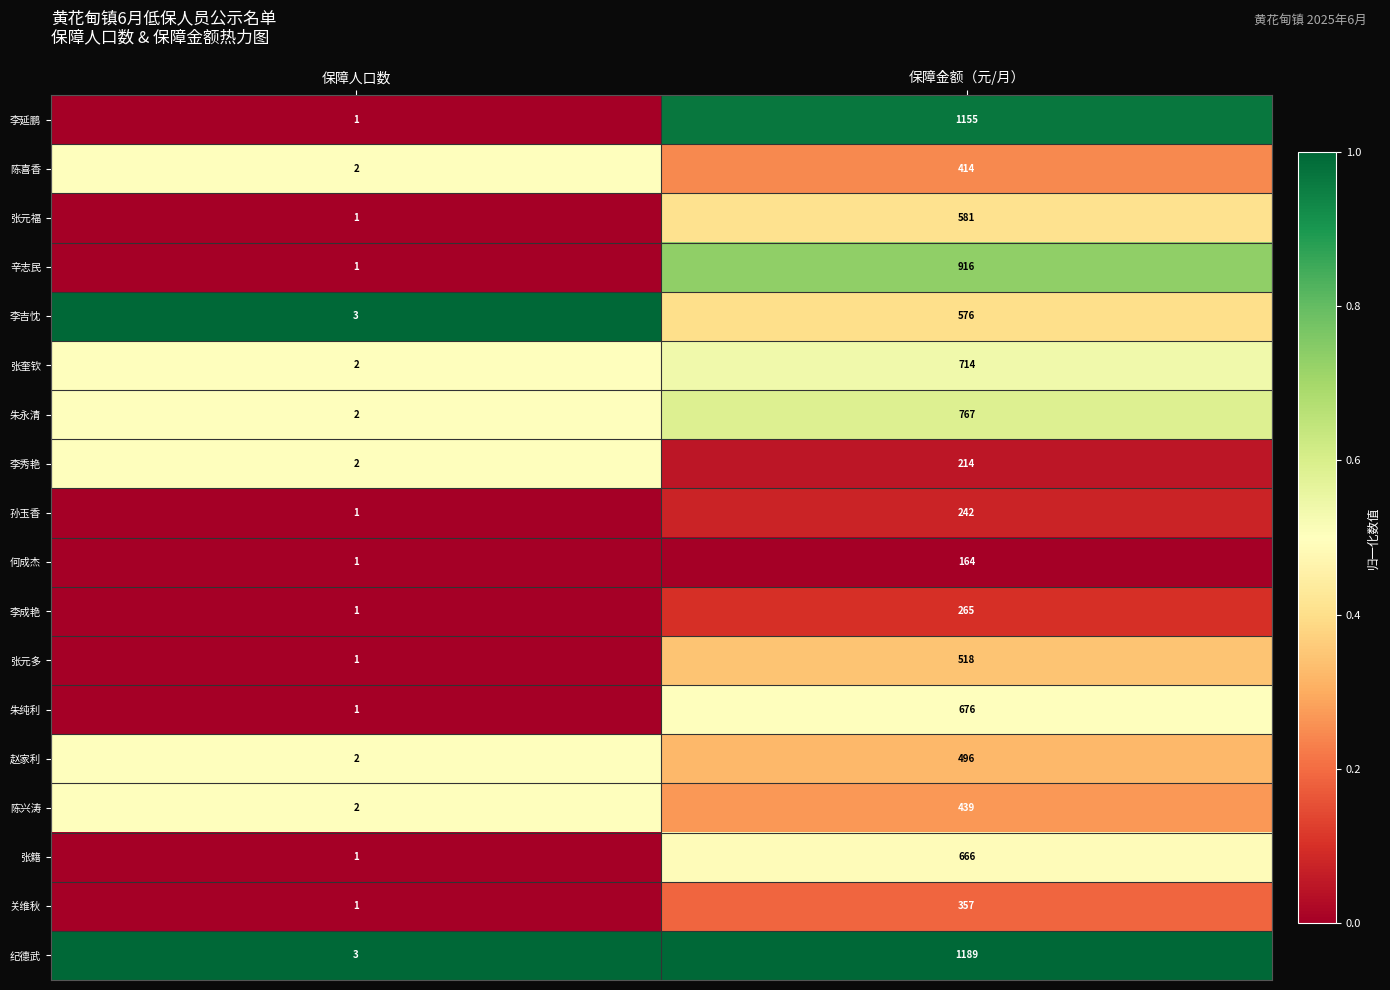

At which category is the sum across all series the highest?

保障金额（元/月）